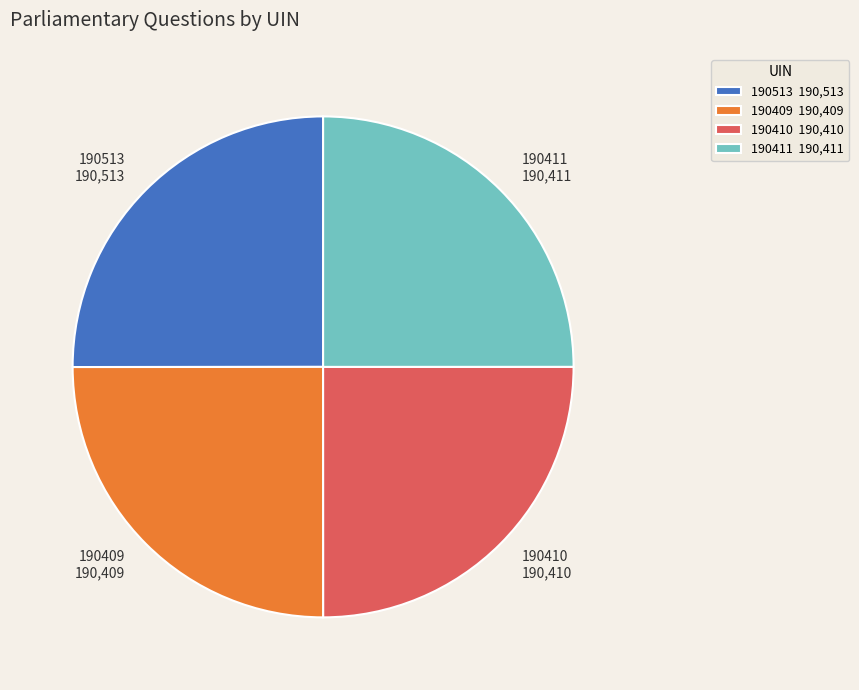

Does 190411 represent more than half of the total?

No